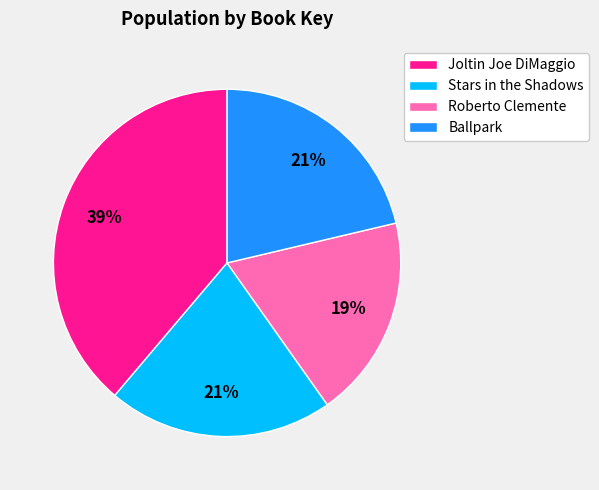

Does Roberto Clemente account for over 50% of the chart?

No